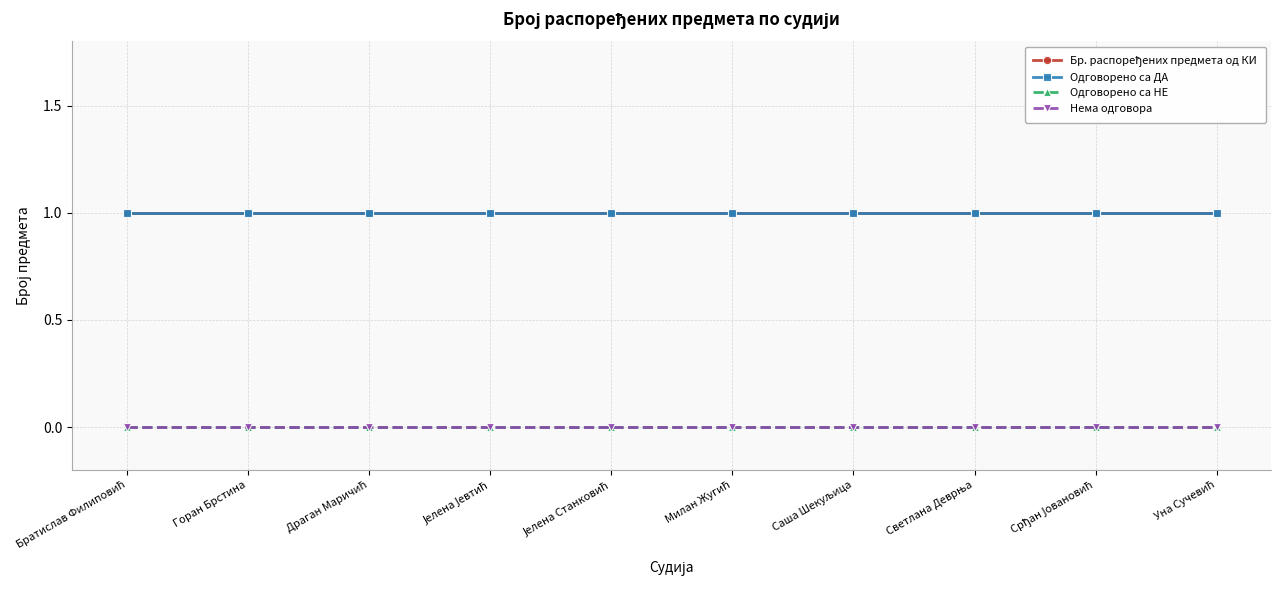

True or false: Бр. распоређених предмета од КИ has a value of 2 at Светлана Деврња.

False